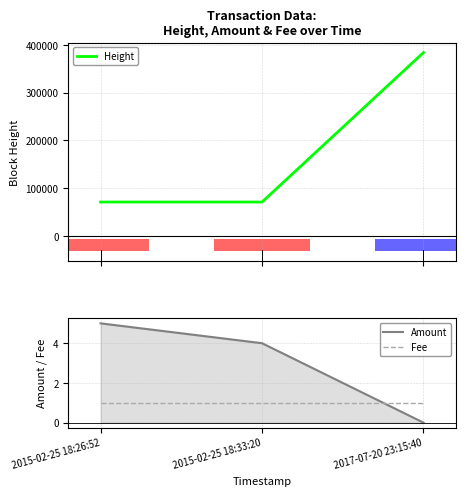

Rank the categories by Amount value from highest to lowest.

2015-02-25 18:26:52, 2015-02-25 18:33:20, 2017-07-20 23:15:40